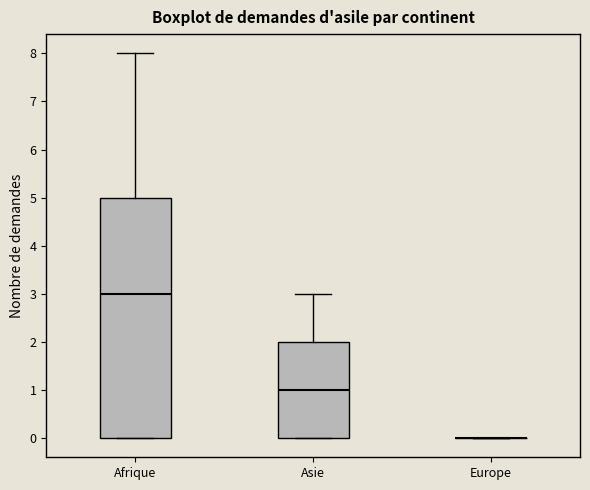

Reading left to right, read every box against the y-axis: the position of its median line, the range the box covers, and the ends of its whiskers. The values are not printed on the chart, so give them approximately, as read against the axis.

Afrique: median 3, box 0 to 5, whiskers 0 to 8
Asie: median 1, box 0 to 2, whiskers 0 to 3
Europe: box collapsed to a line at 0, whiskers 0 to 0